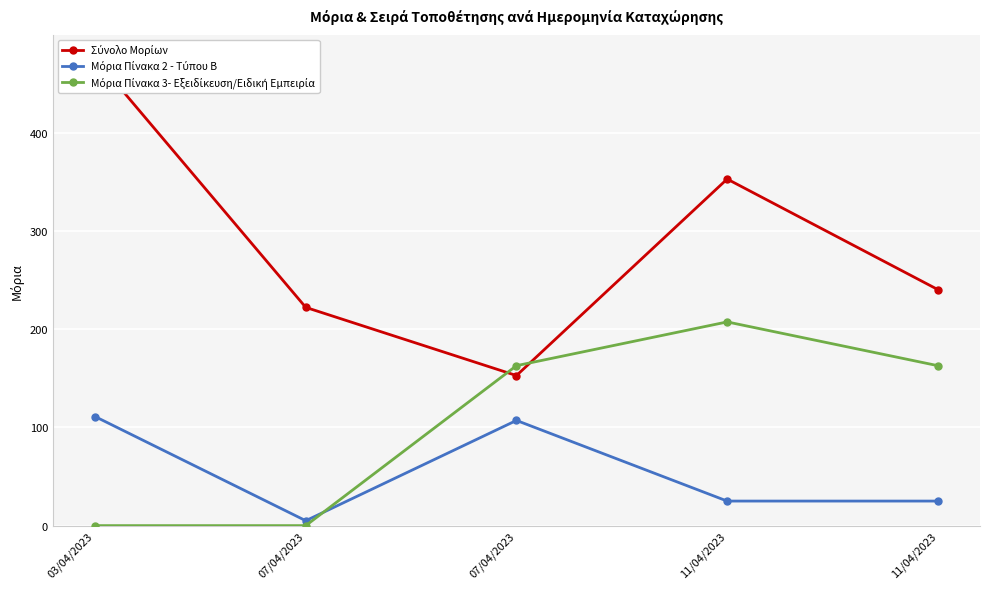

At which category does Σύνολο Μορίων reach its first local valley?

07/04/2023